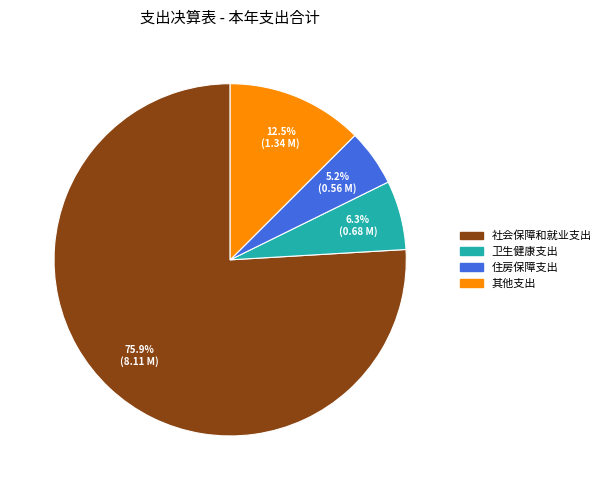

How many segments does this pie chart have?

4